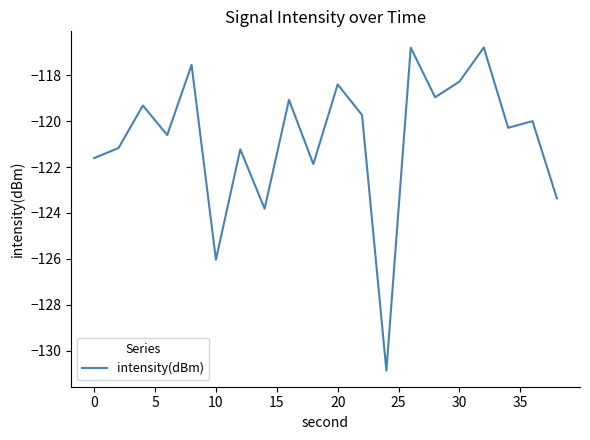

How many lines are shown in the chart?

1